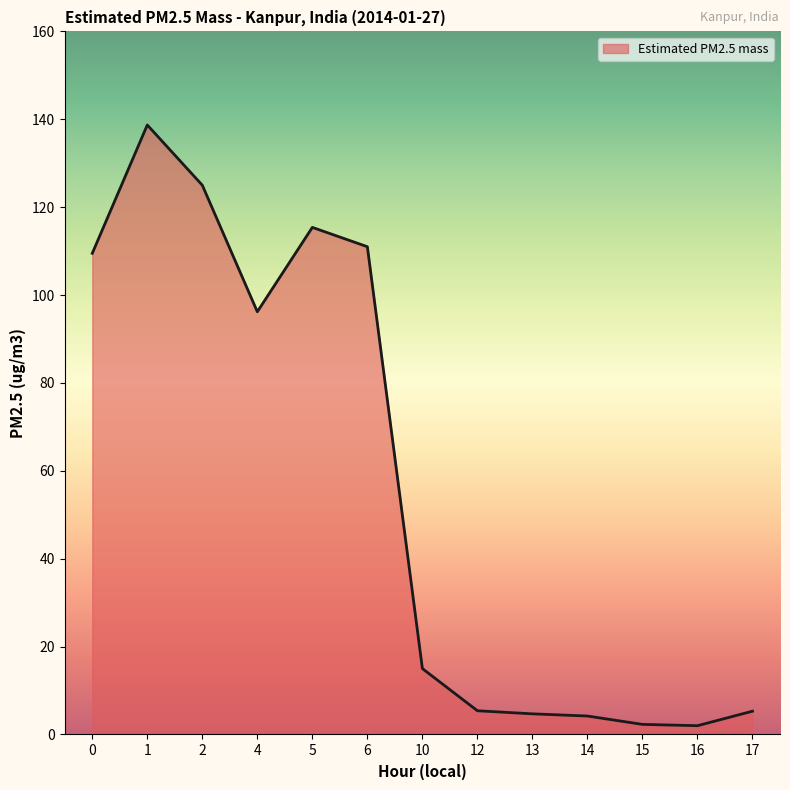

What is the greatest value displayed?

138.7